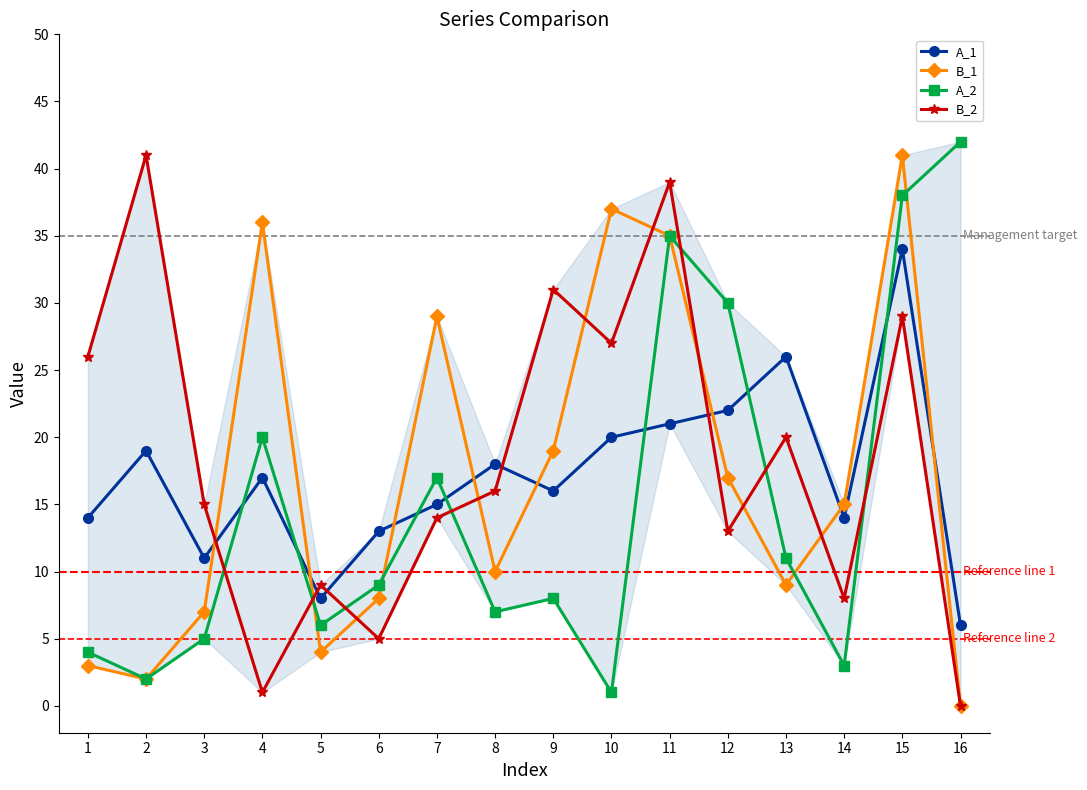

At 12, list the series in order from smallest to largest.

B_2, B_1, A_1, A_2